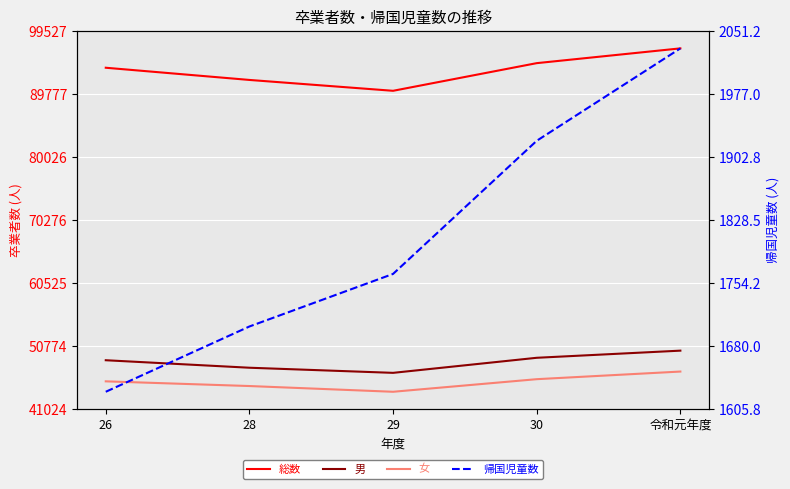

True or false: 男 has more than 1 points higher than both neighbors.

False